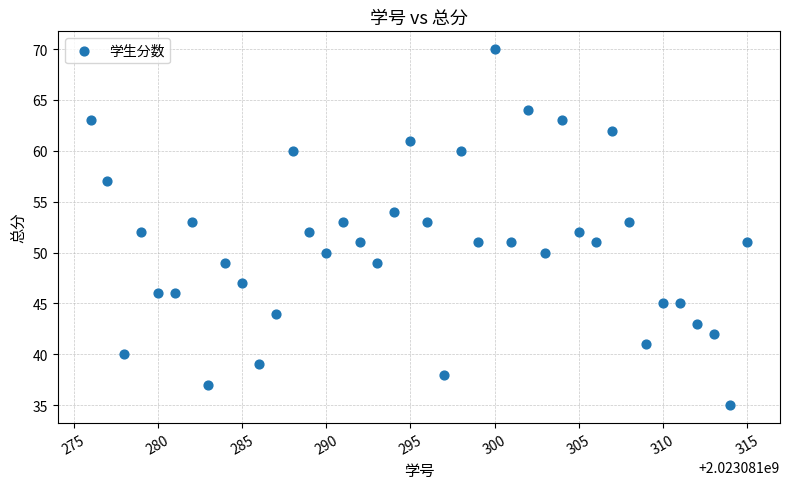

What is the range of Y values (max minus min)?

35